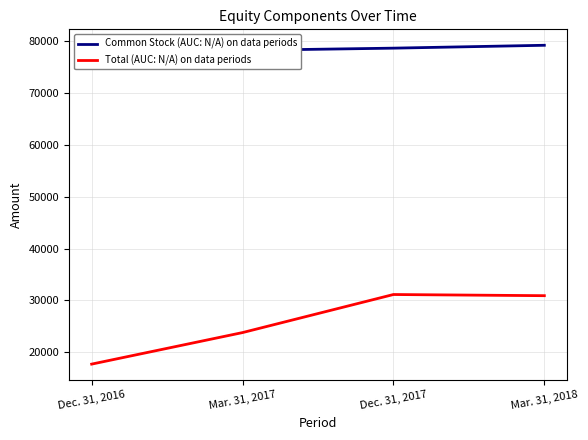

What is the label of the 1st point from the right?

Mar. 31, 2018